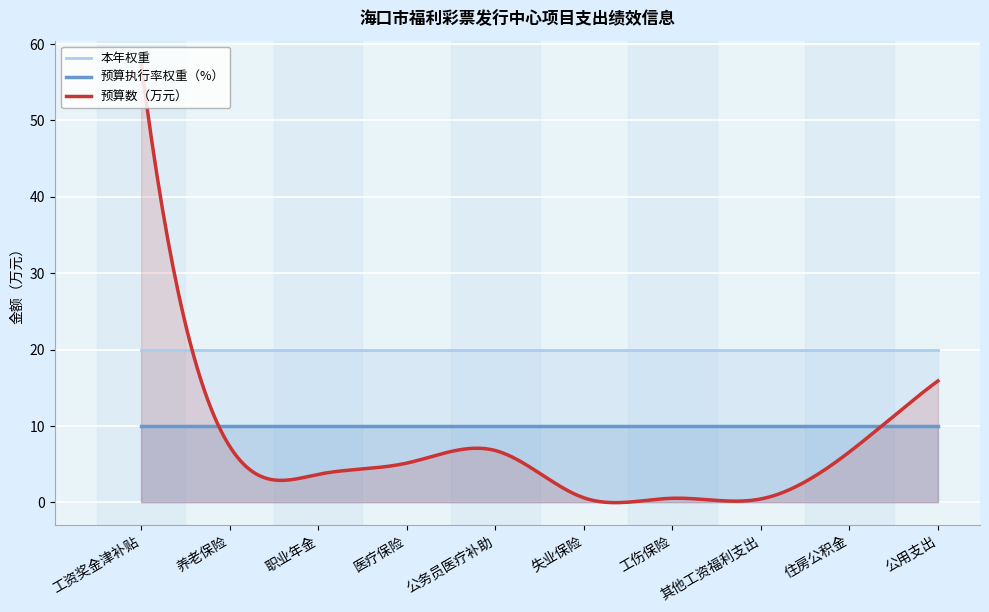

True or false: 预算执行率权重（%） and 本年权重 cross at least once.

False